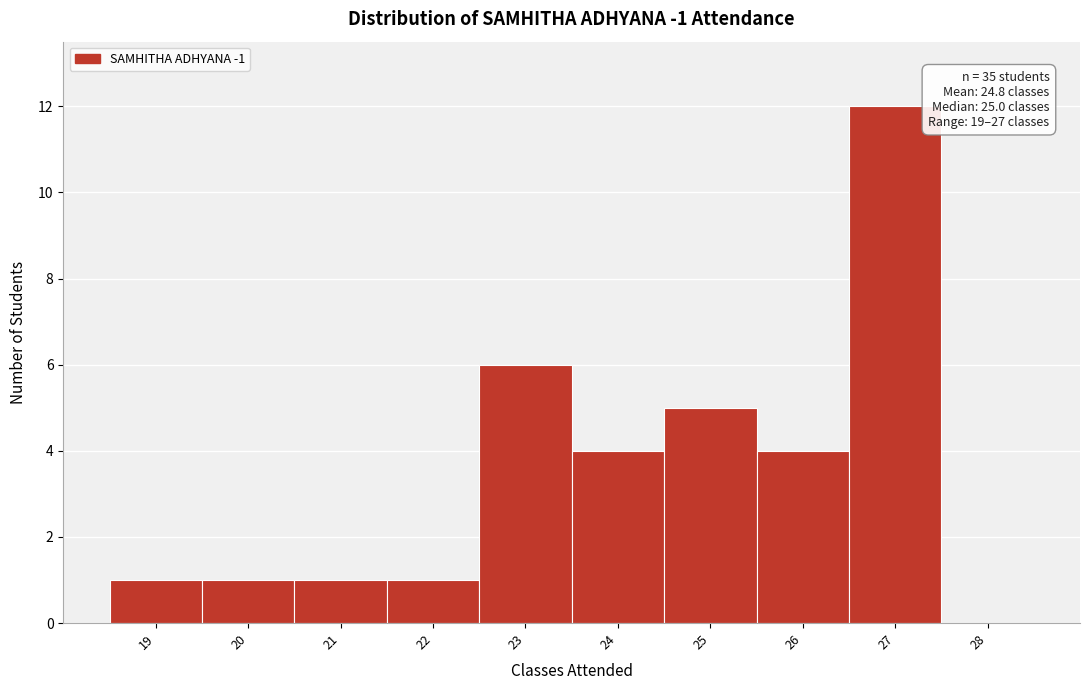

Which range on the x-axis has the tallest bar?

26.5 to 27.5